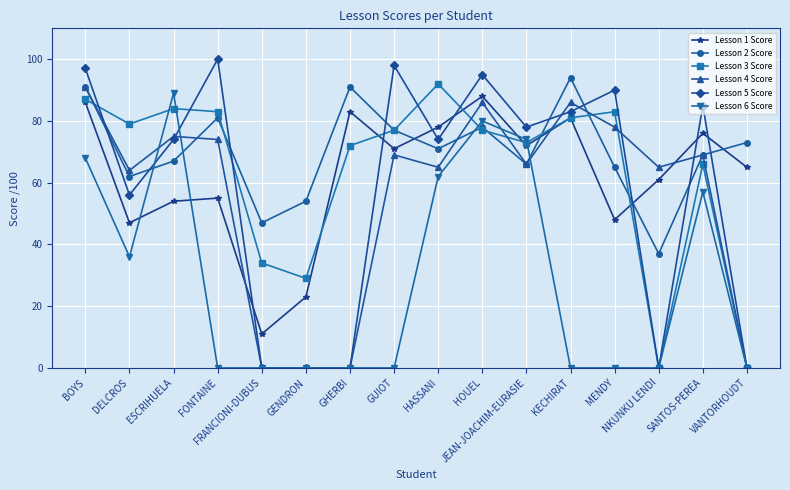

At how many categories does at least one series exceed 72?

13